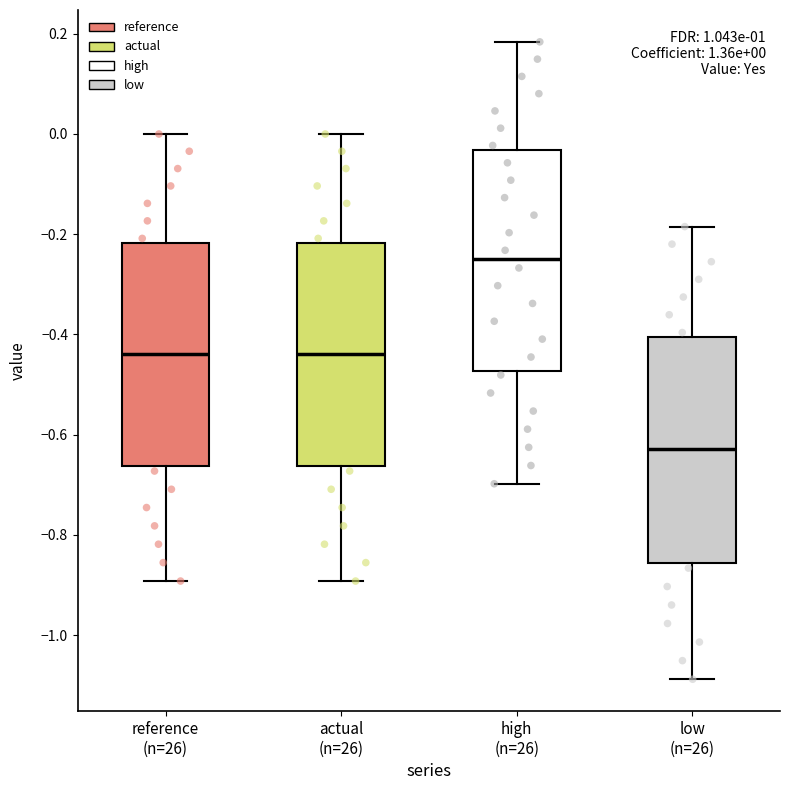

Which box's median line is the highest?

high (n=26)